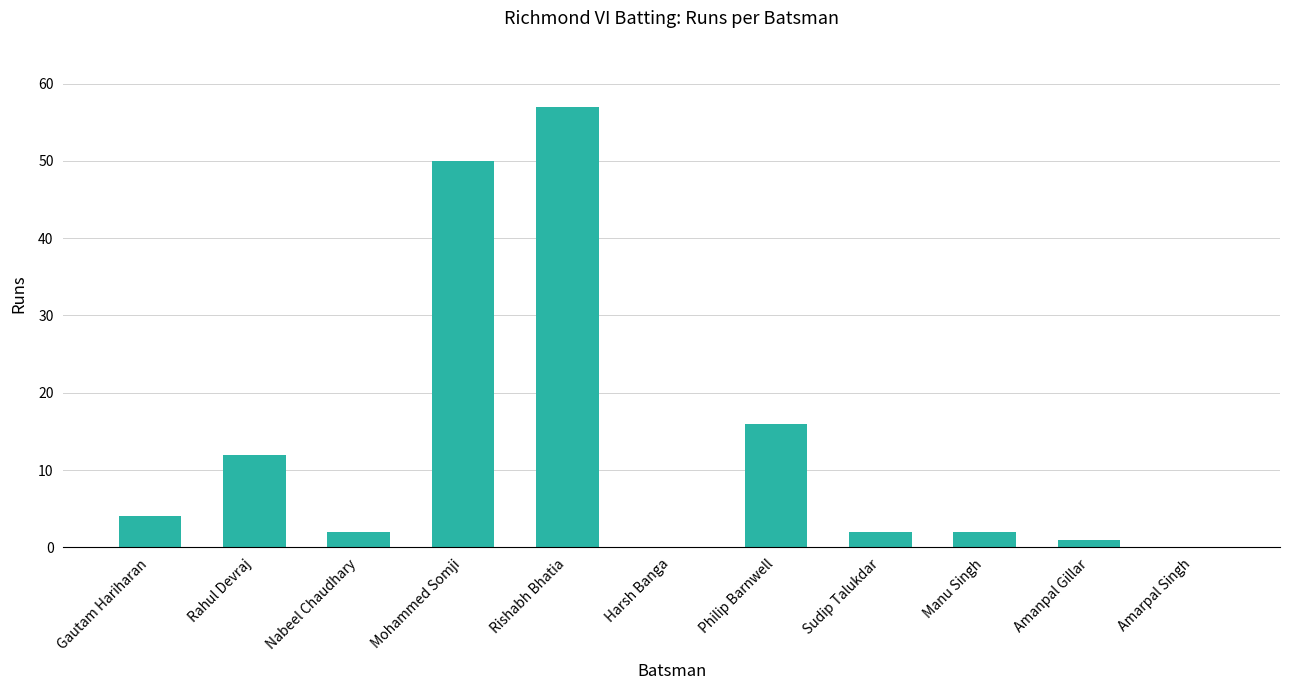

What is the difference between the values at Rahul Devraj and Rishabh Bhatia?

45